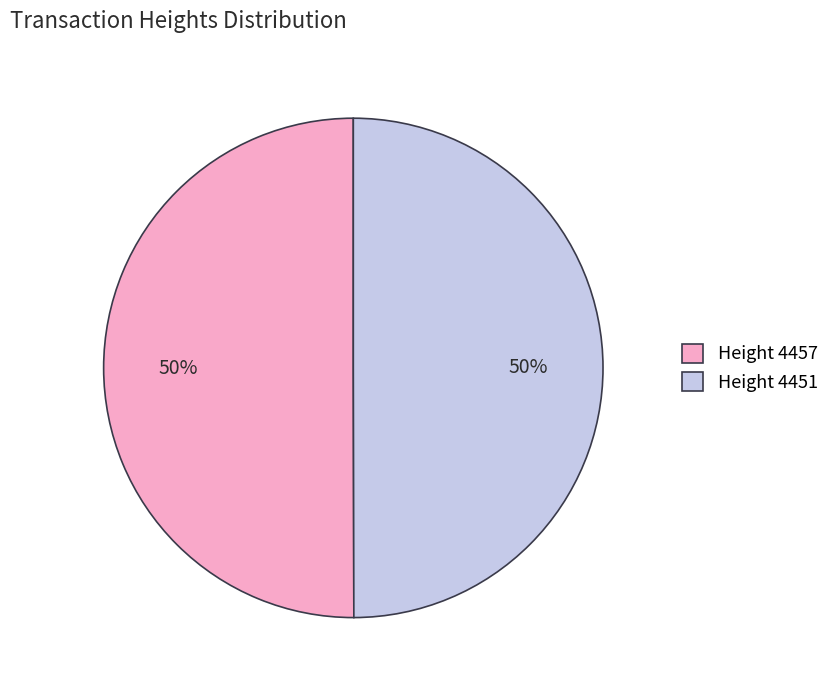

The Height 4457 slice represents 62% of the pie. True or false?

False